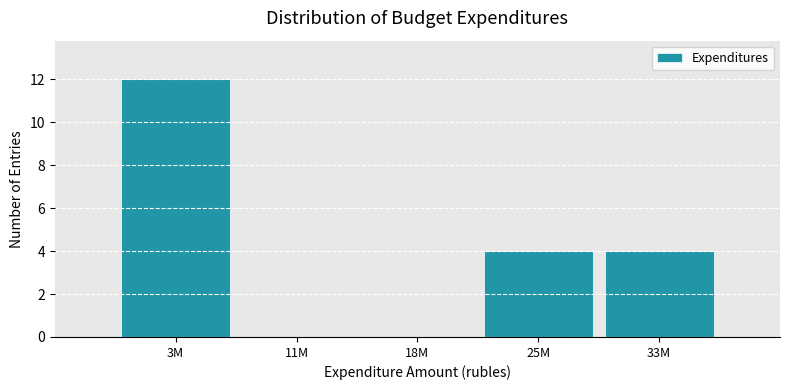

Reading right to left, transcribe all the data shown in this chart.

33M=4	25M=4	18M=0	11M=0	3M=12